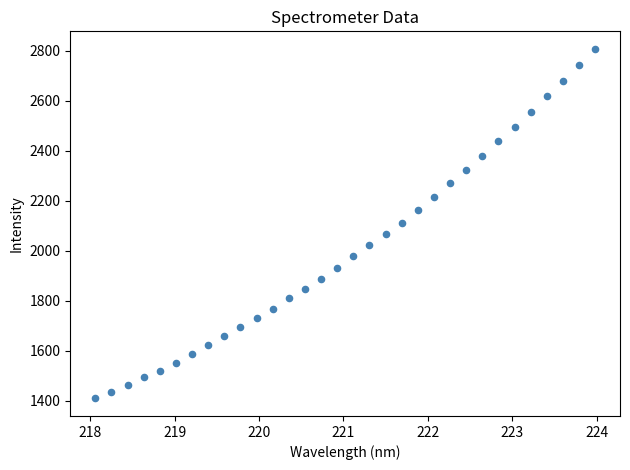

What is the range of X values (max minus min)?

5.9